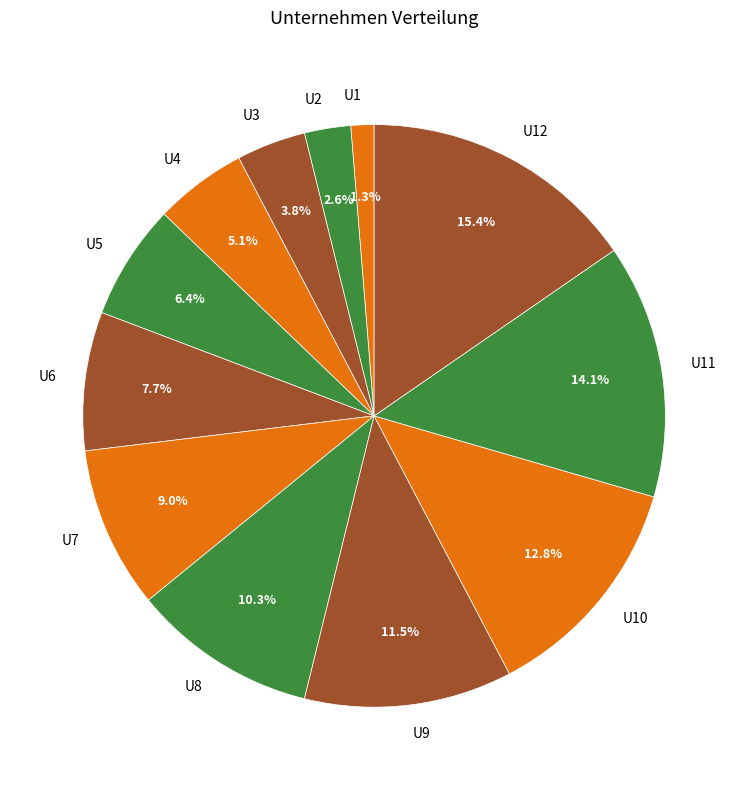

To the nearest percent, what portion does U1 represent?

1%